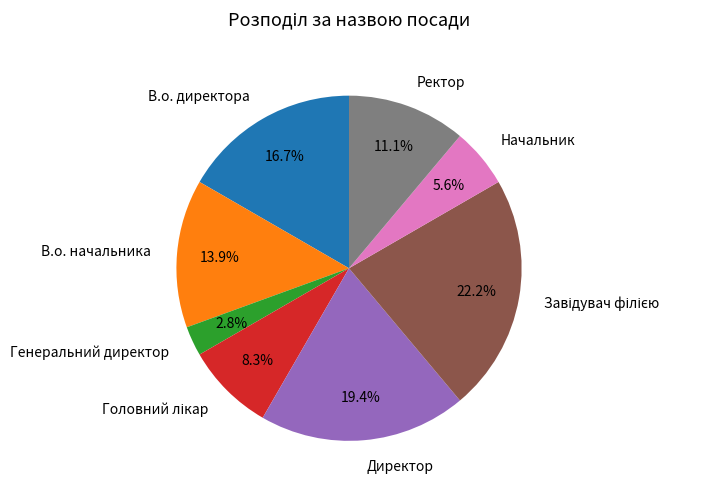

What is the smallest slice in the pie chart?

Генеральний директор